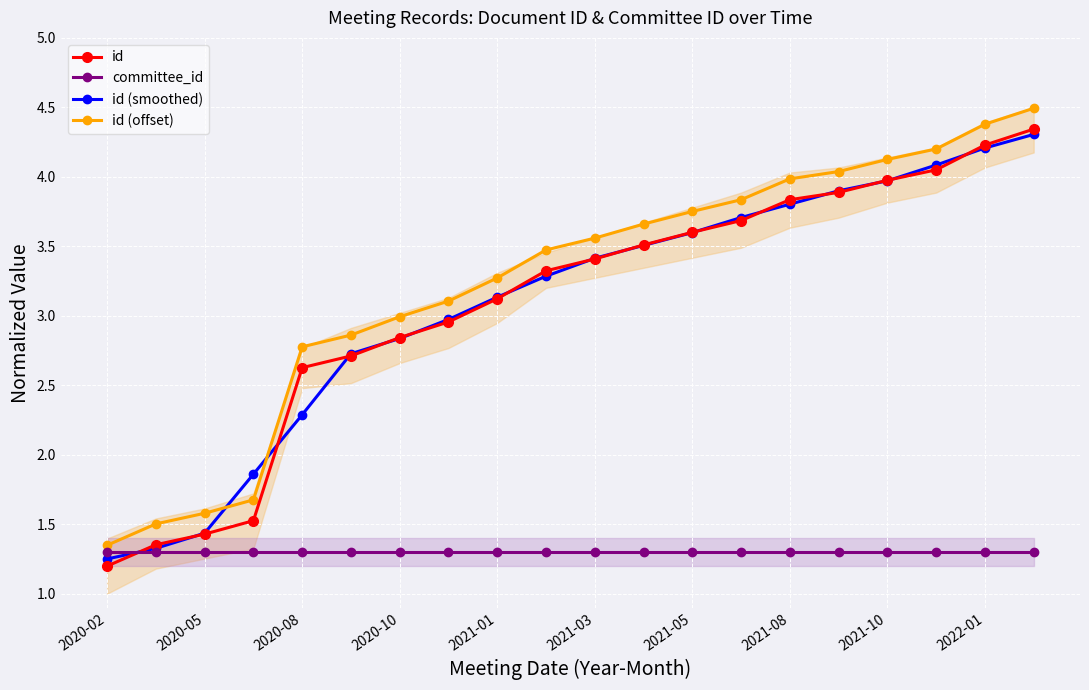

True or false: id (smoothed) has more than 2 interior local peaks.

False